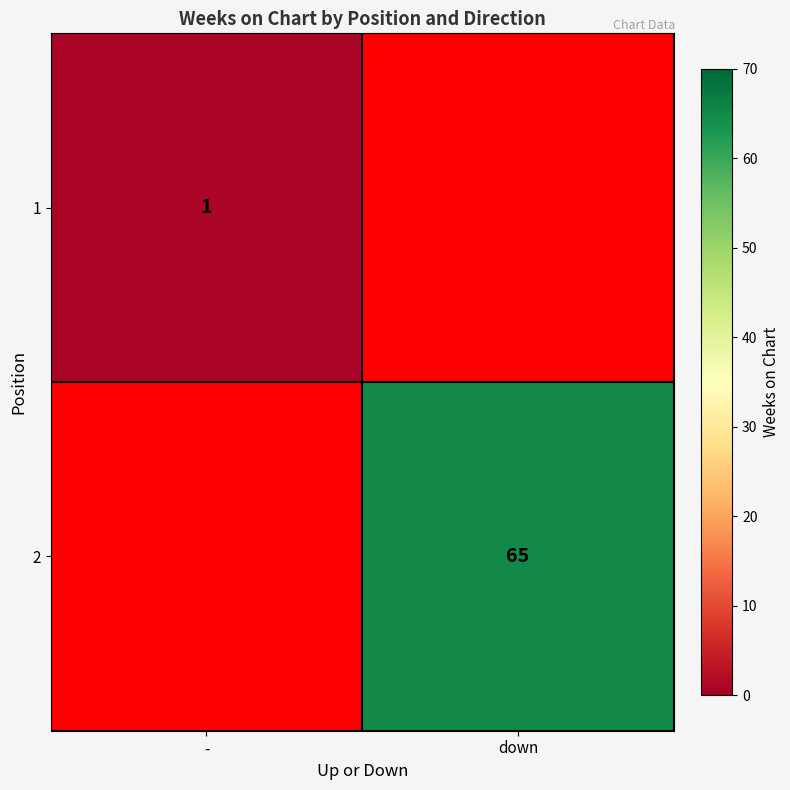

True or false: 1 has a value of 1 at -.

True